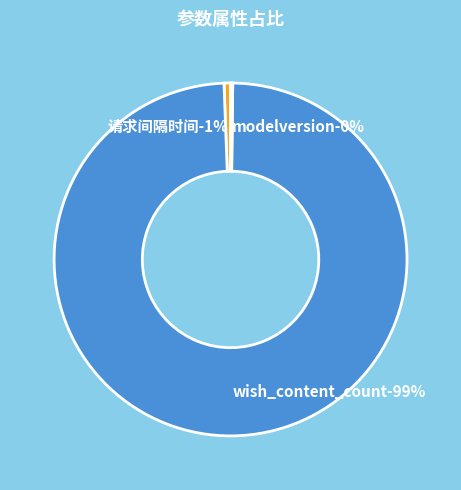

How many segments does this pie chart have?

3